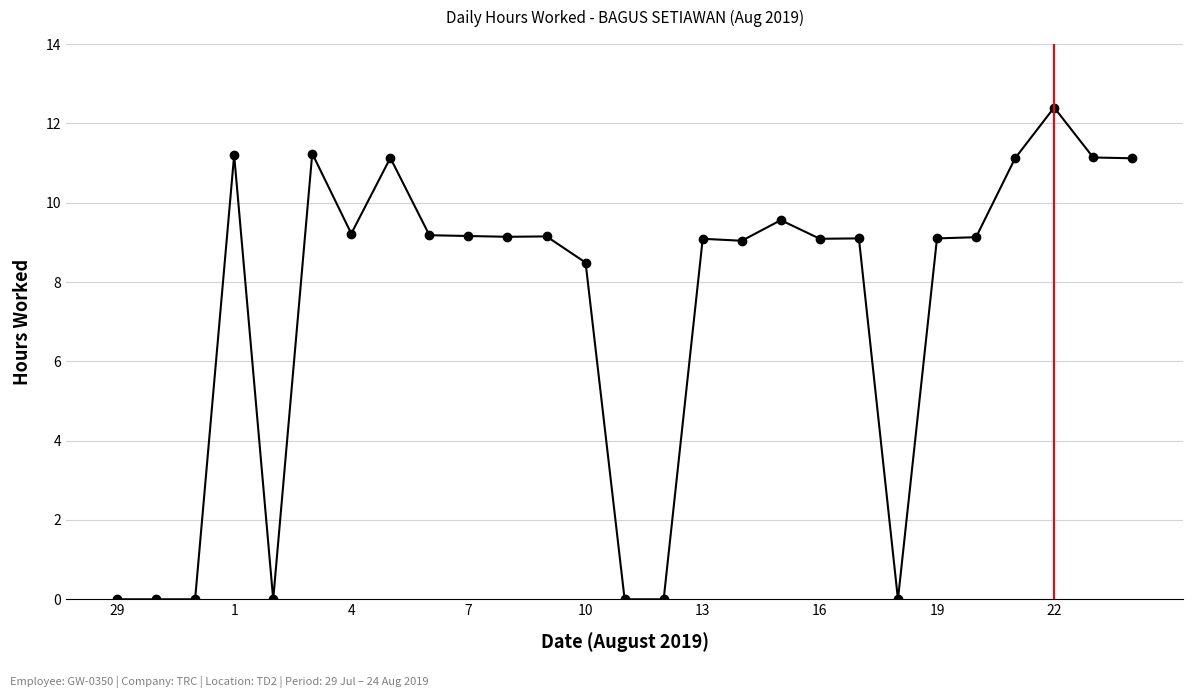

True or false: the data has more than 2 interior local peaks.

True